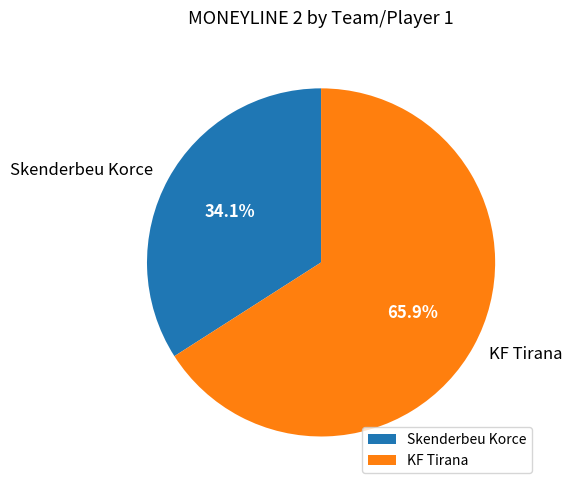

How many segments does this pie chart have?

2